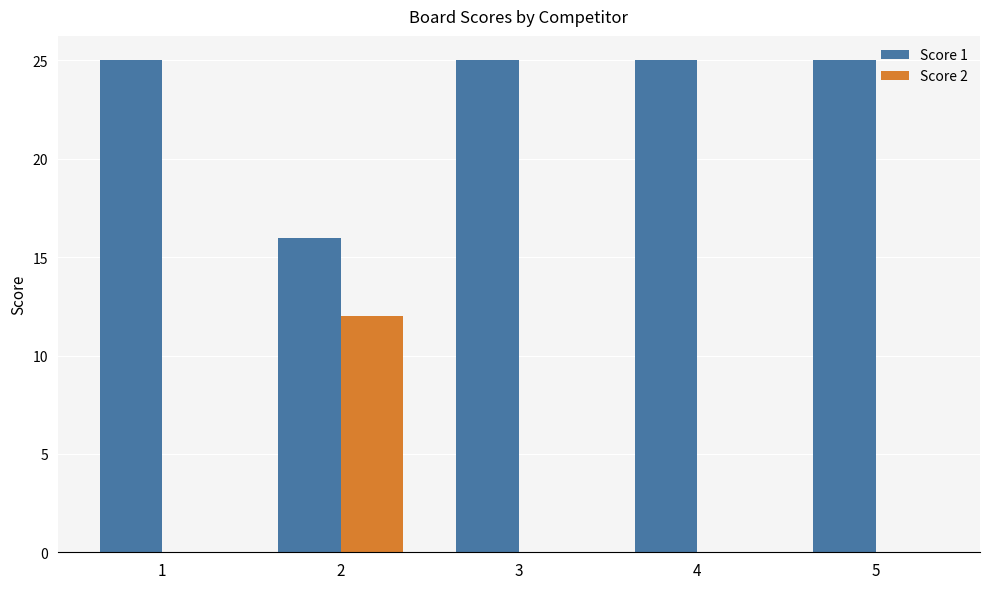

The value of Score 2 at 2 is 12. True or false?

True